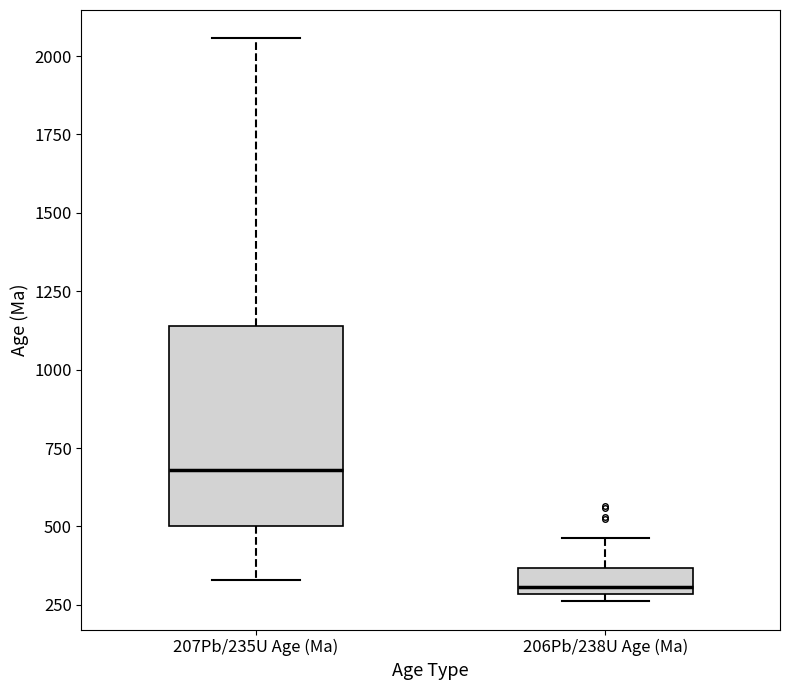

Where does the upper whisker of the box for 206Pb/238U Age (Ma) end on the y-axis? The values are not printed on the chart, so give them approximately, as read against the axis.

450